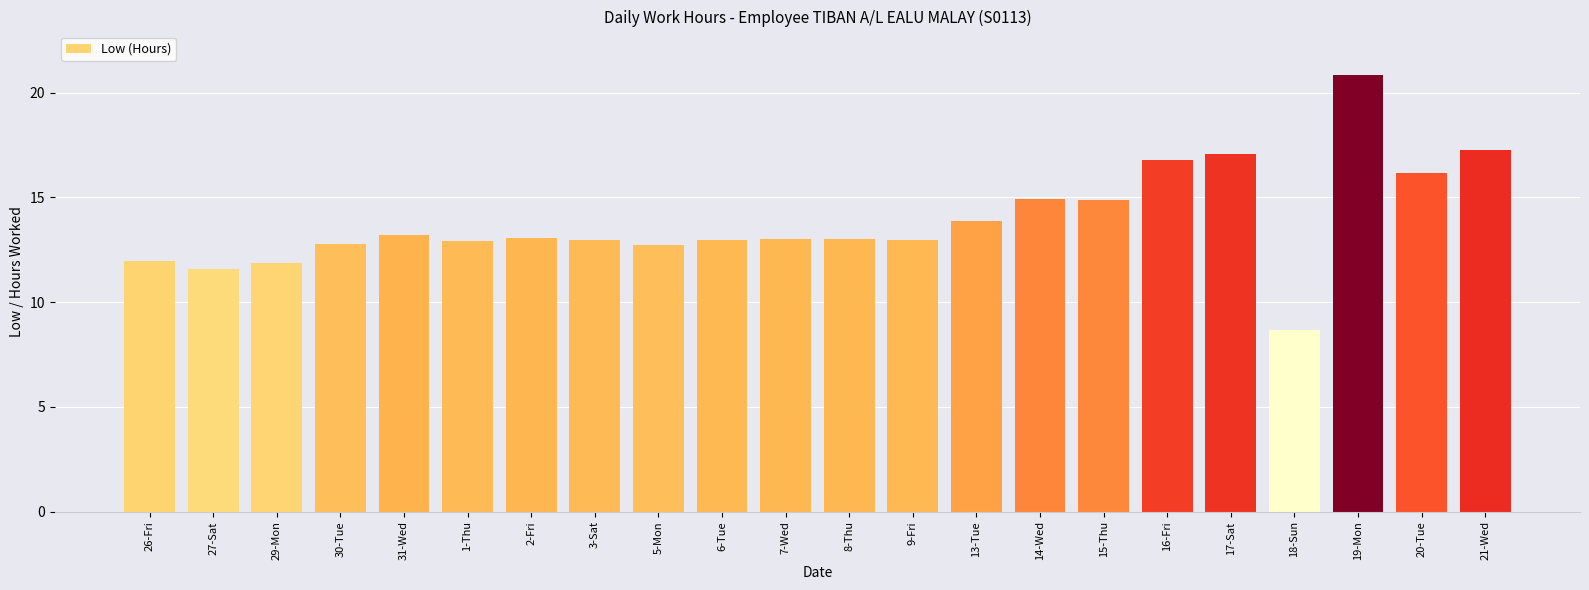

What is the label of the 18th bar from the right?

31-Wed